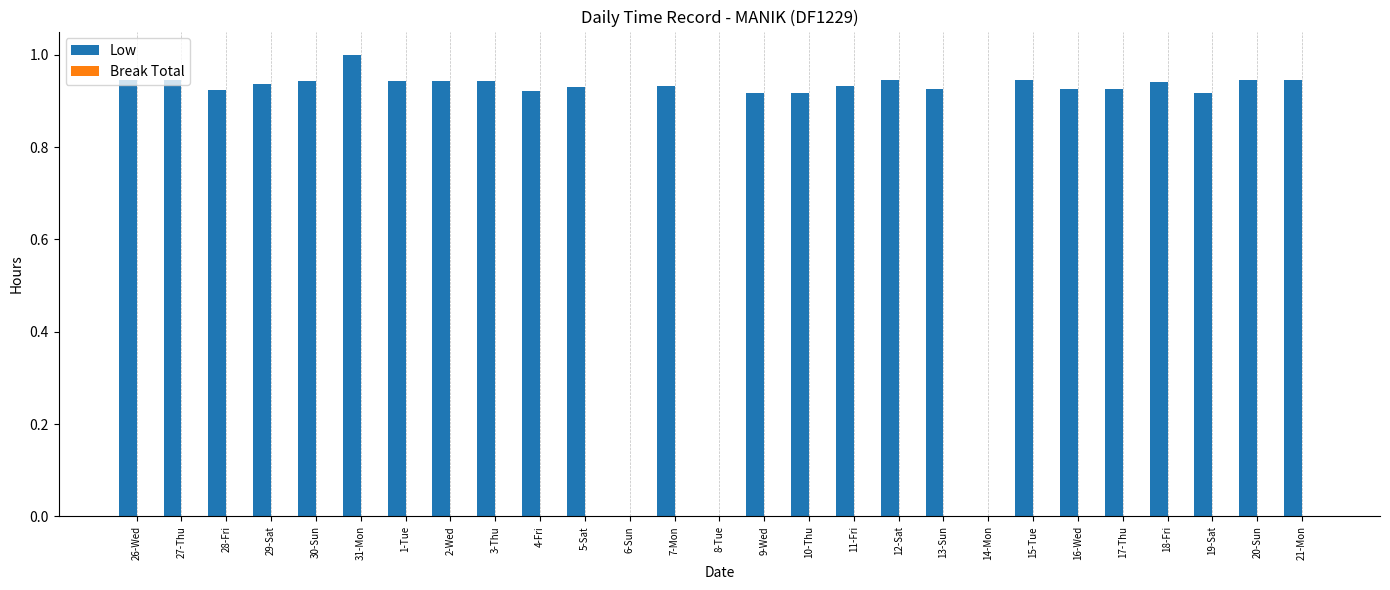

How many distinct data groups are displayed?

1